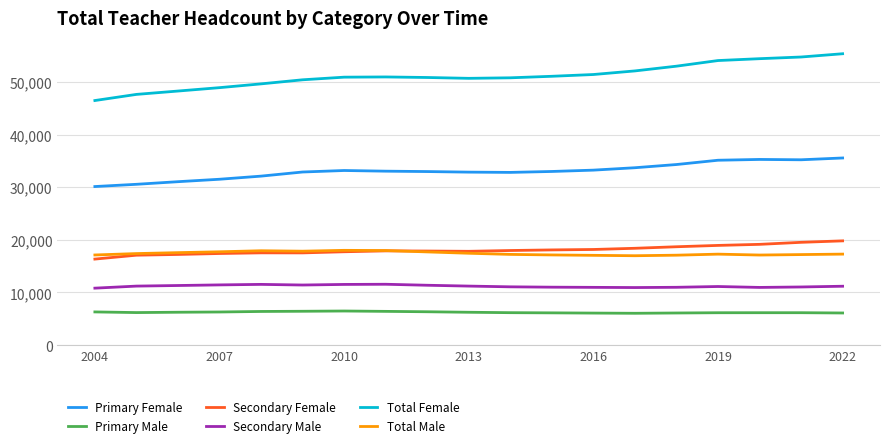

Which series has the largest total across all categories?

Total Female